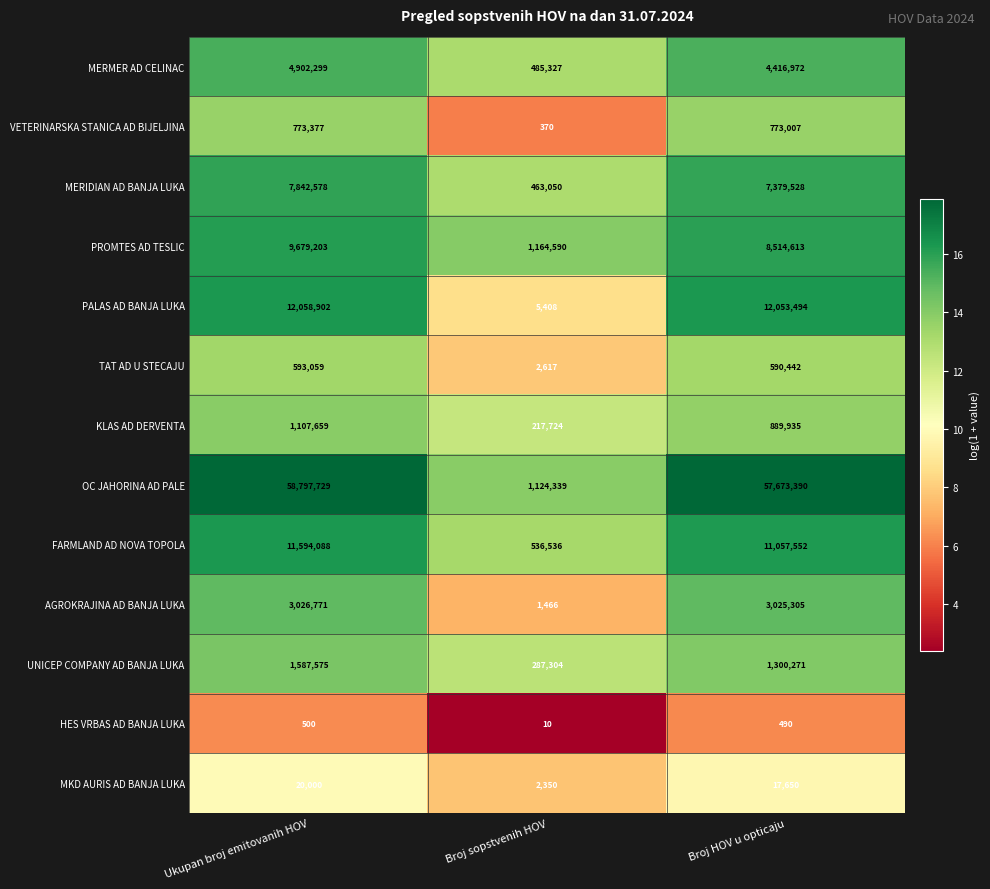

Is it true that MERIDIAN AD BANJA LUKA equals 7379528 at Broj HOV u opticaju?

True